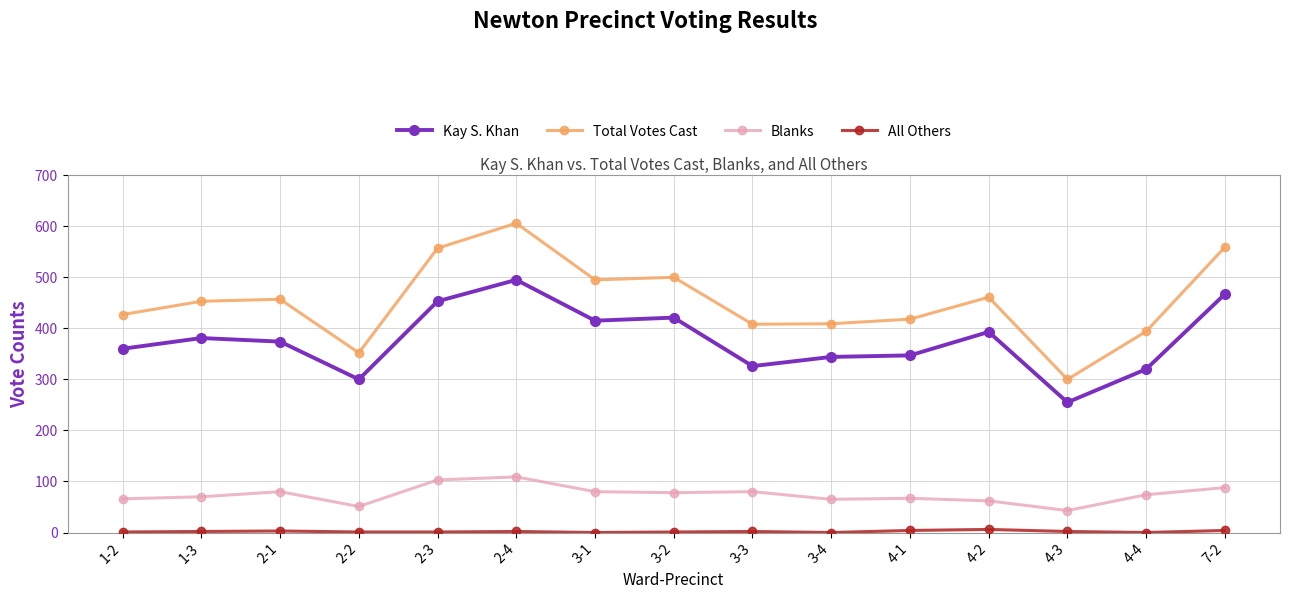

At which category does Kay S. Khan reach its first local valley?

2-2